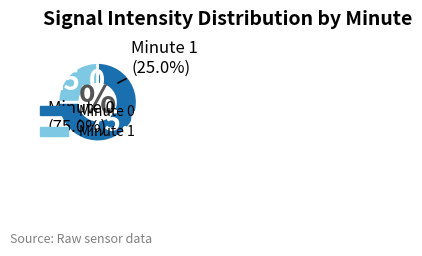

Is 6 the majority of the pie?

No